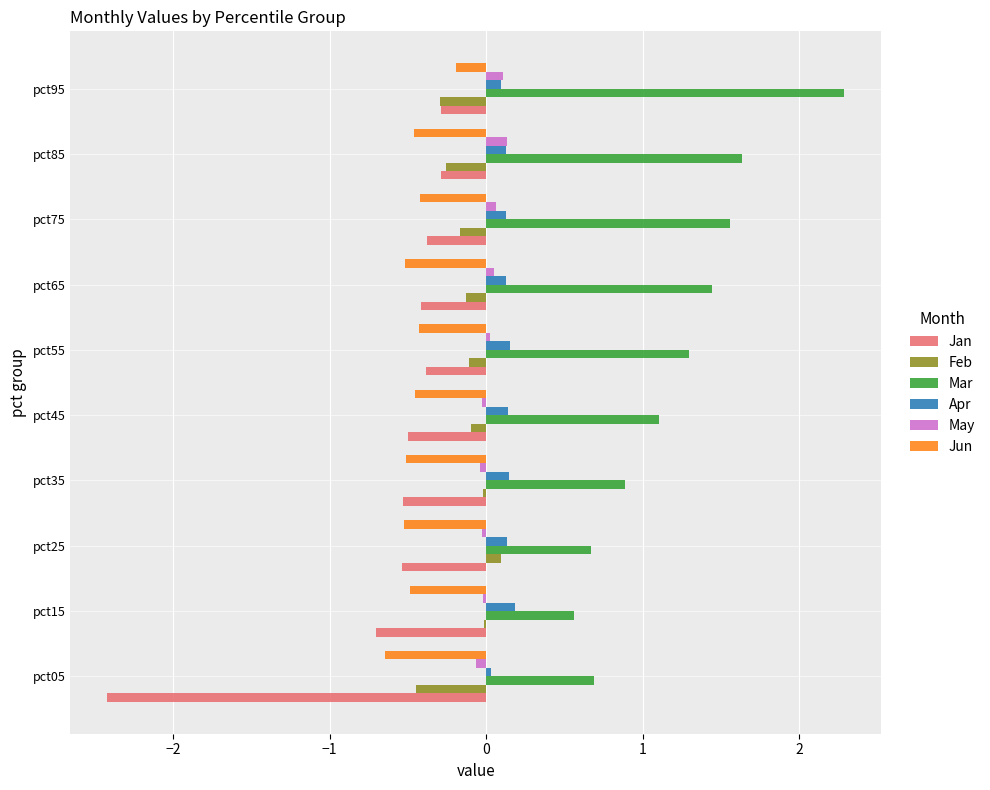

Is the value of May at pct45 greater than the value of Jan at pct65?

Yes